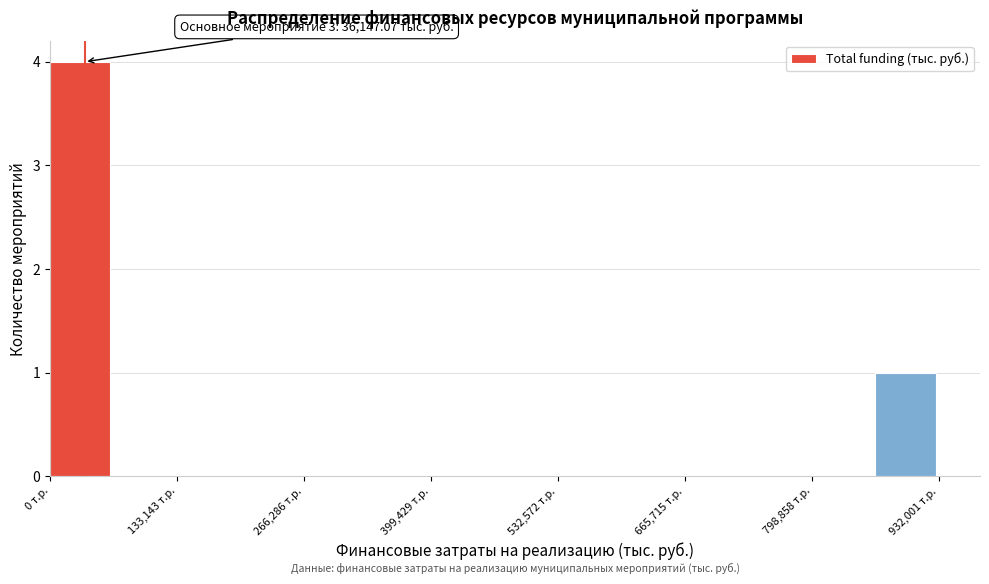

Around what value on the x-axis is the tallest bar? Give the approximate position of its centre, as read against the axis.

40000